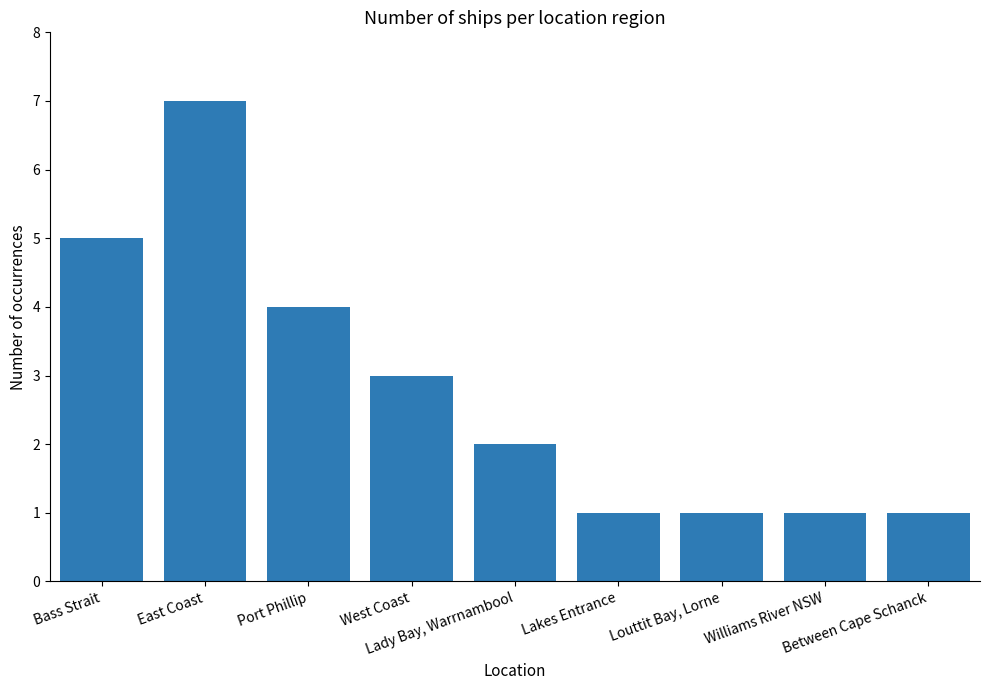

What is the minimum value shown in the chart?

1